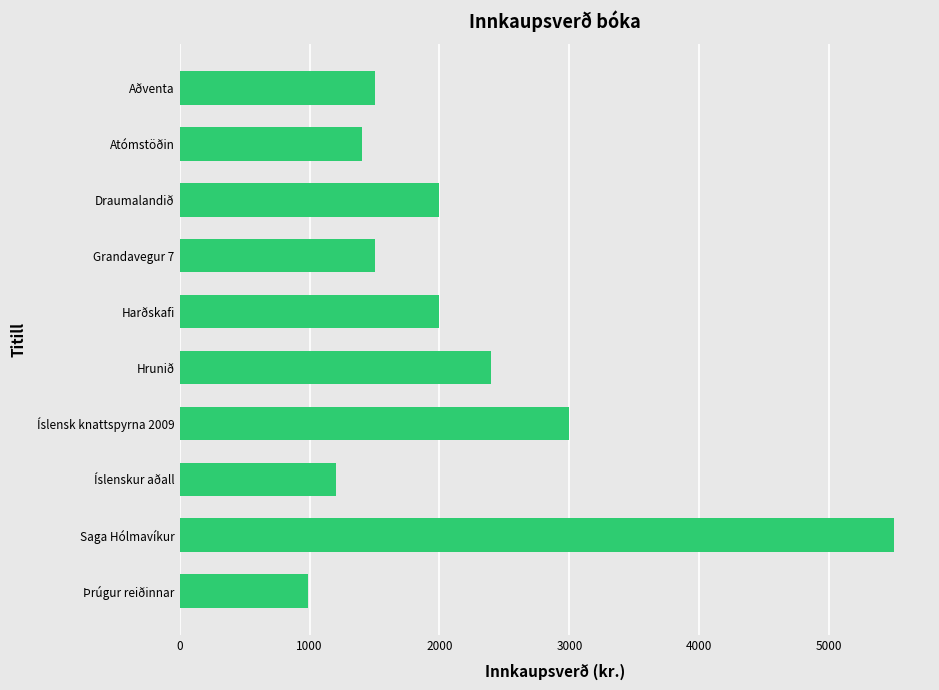

Which category has the lowest value across all series?

Þrúgur reiðinnar